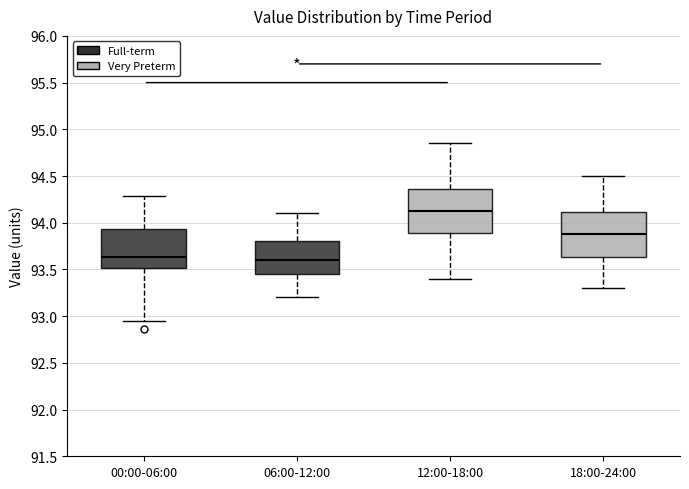

Reading left to right, read every box against the y-axis: the position of its median line, the range the box covers, and the ends of its whiskers. The values are not printed on the chart, so give them approximately, as read against the axis.

00:00-06:00: median 93.65, box 93.50 to 93.95, whiskers 92.95 to 94.30
06:00-12:00: median 93.60, box 93.45 to 93.80, whiskers 93.20 to 94.10
12:00-18:00: median 94.15, box 93.90 to 94.35, whiskers 93.40 to 94.85
18:00-24:00: median 93.90, box 93.65 to 94.10, whiskers 93.30 to 94.50